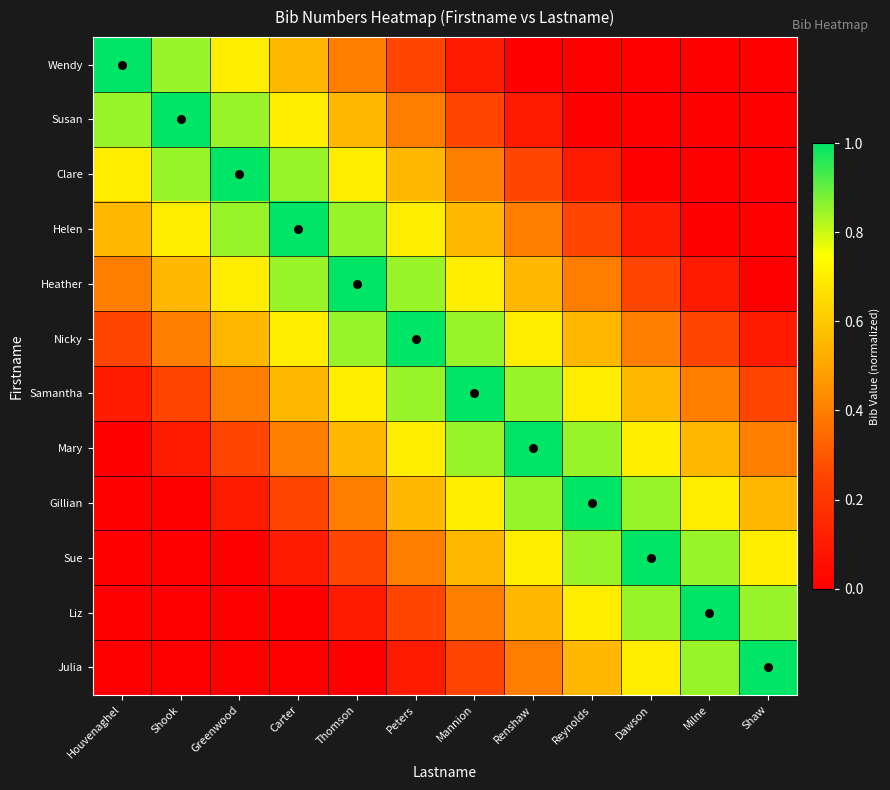

What is the difference between the highest and lowest values at Renshaw?

1.0